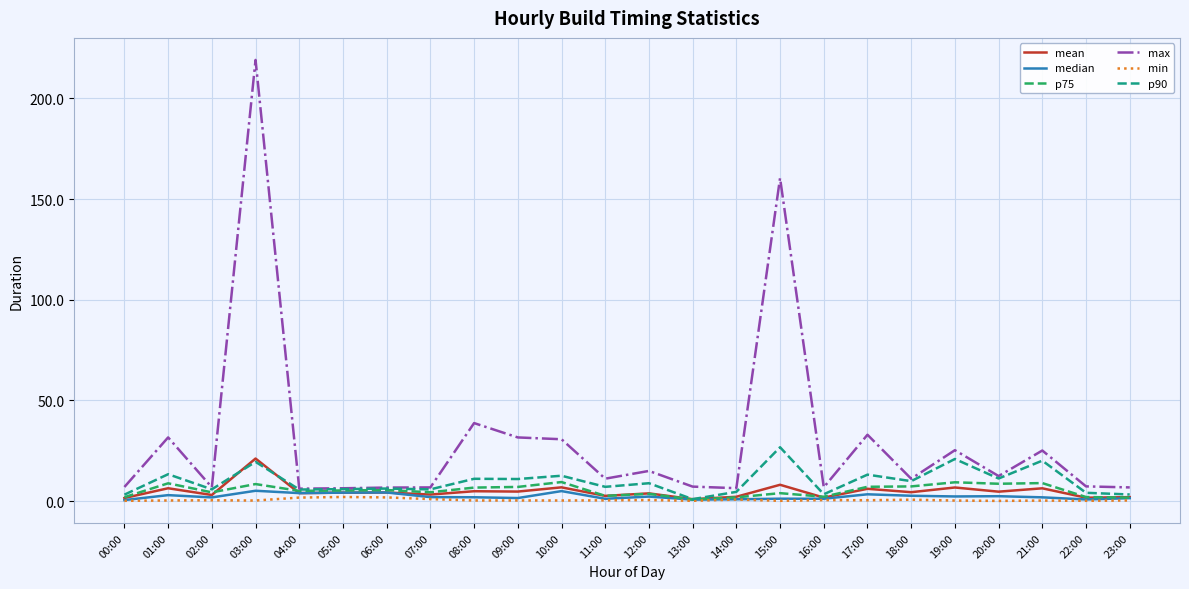

Is it true that median equals 1.9 at 08:00?

True